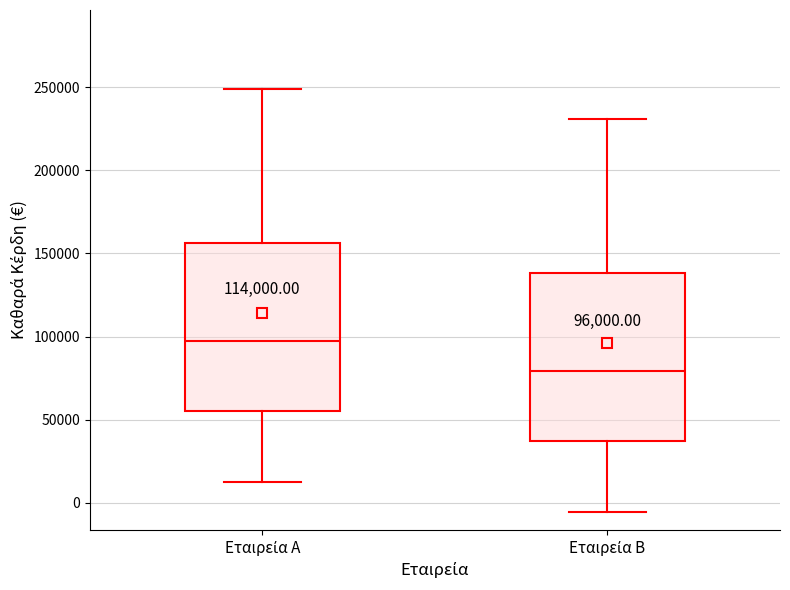

Which box's median line is the lowest?

Εταιρεία Β